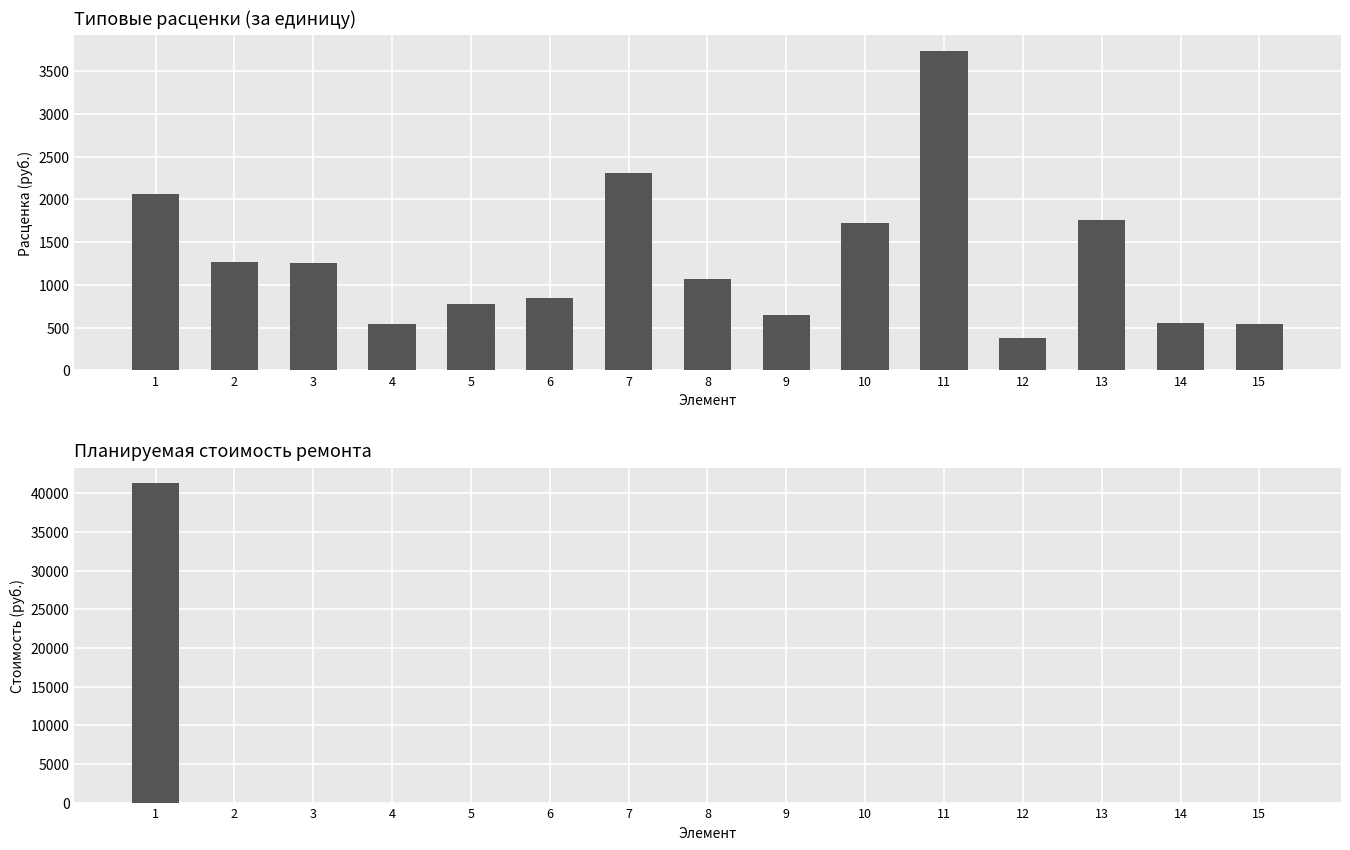

The Типовые расценки (за единицу) series shows 2313.3 at 7. True or false?

True